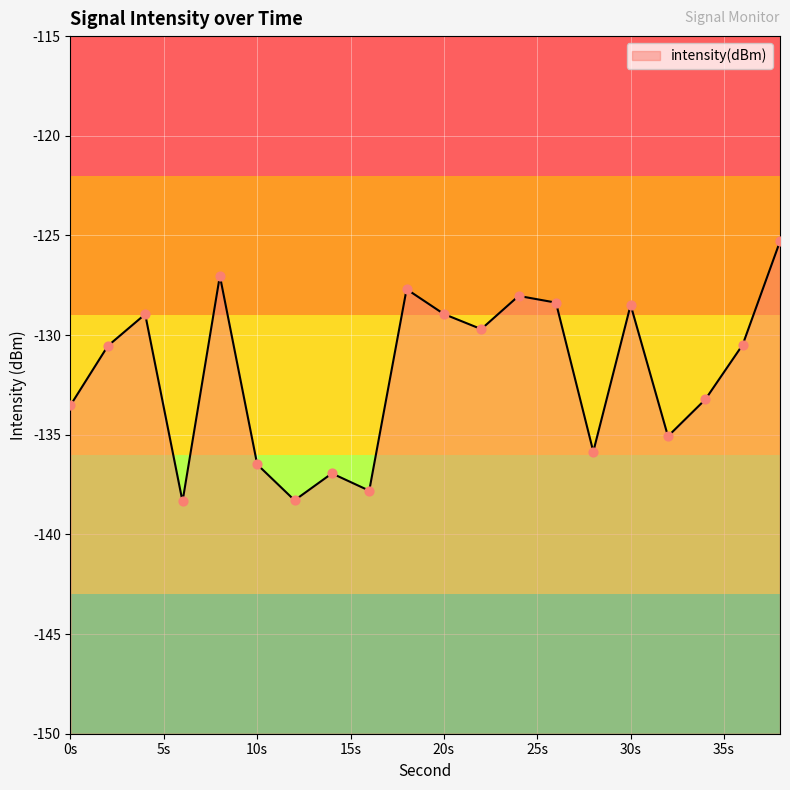

What is the change in value from 16 to 26?

+9.4